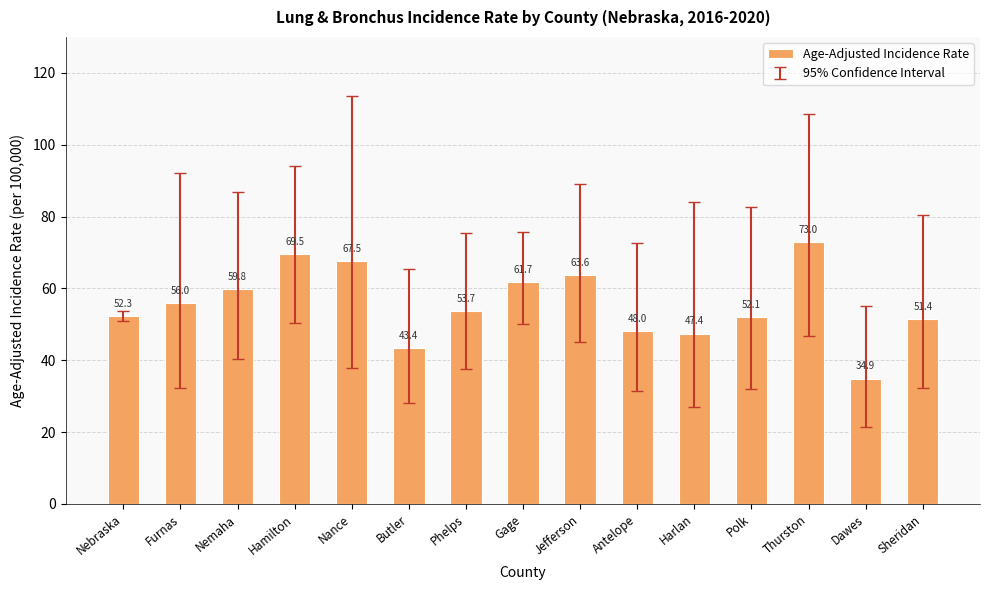

What is the approximate value at Nemaha?

59.8